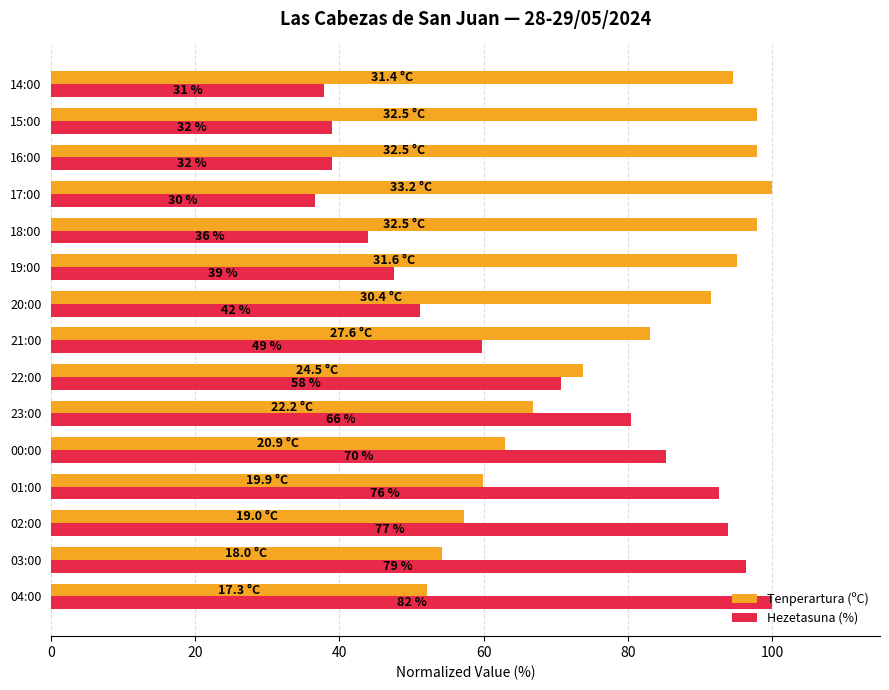

What are all the series names shown in the legend?

Tenperartura (ºC), Hezetasuna (%)